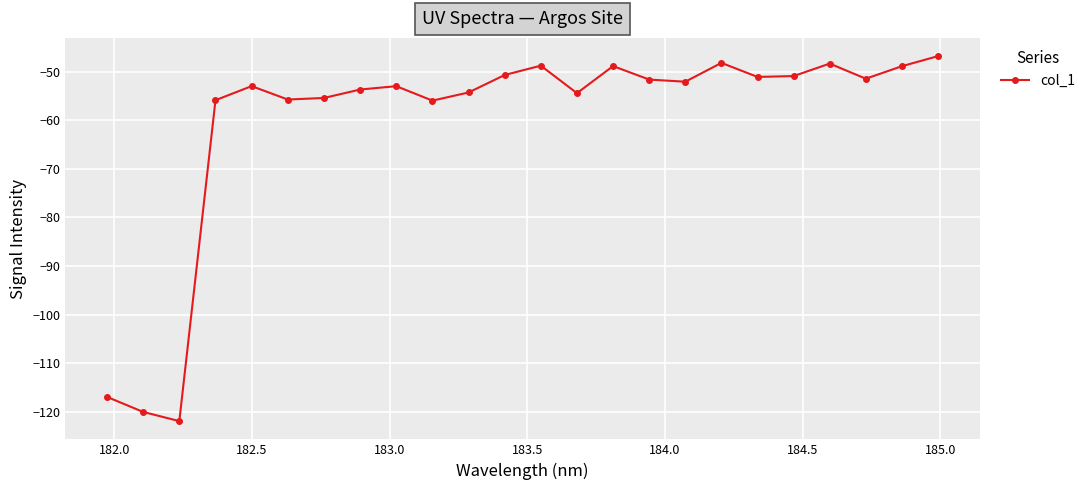

True or false: the data has more than 0 interior local peaks.

True